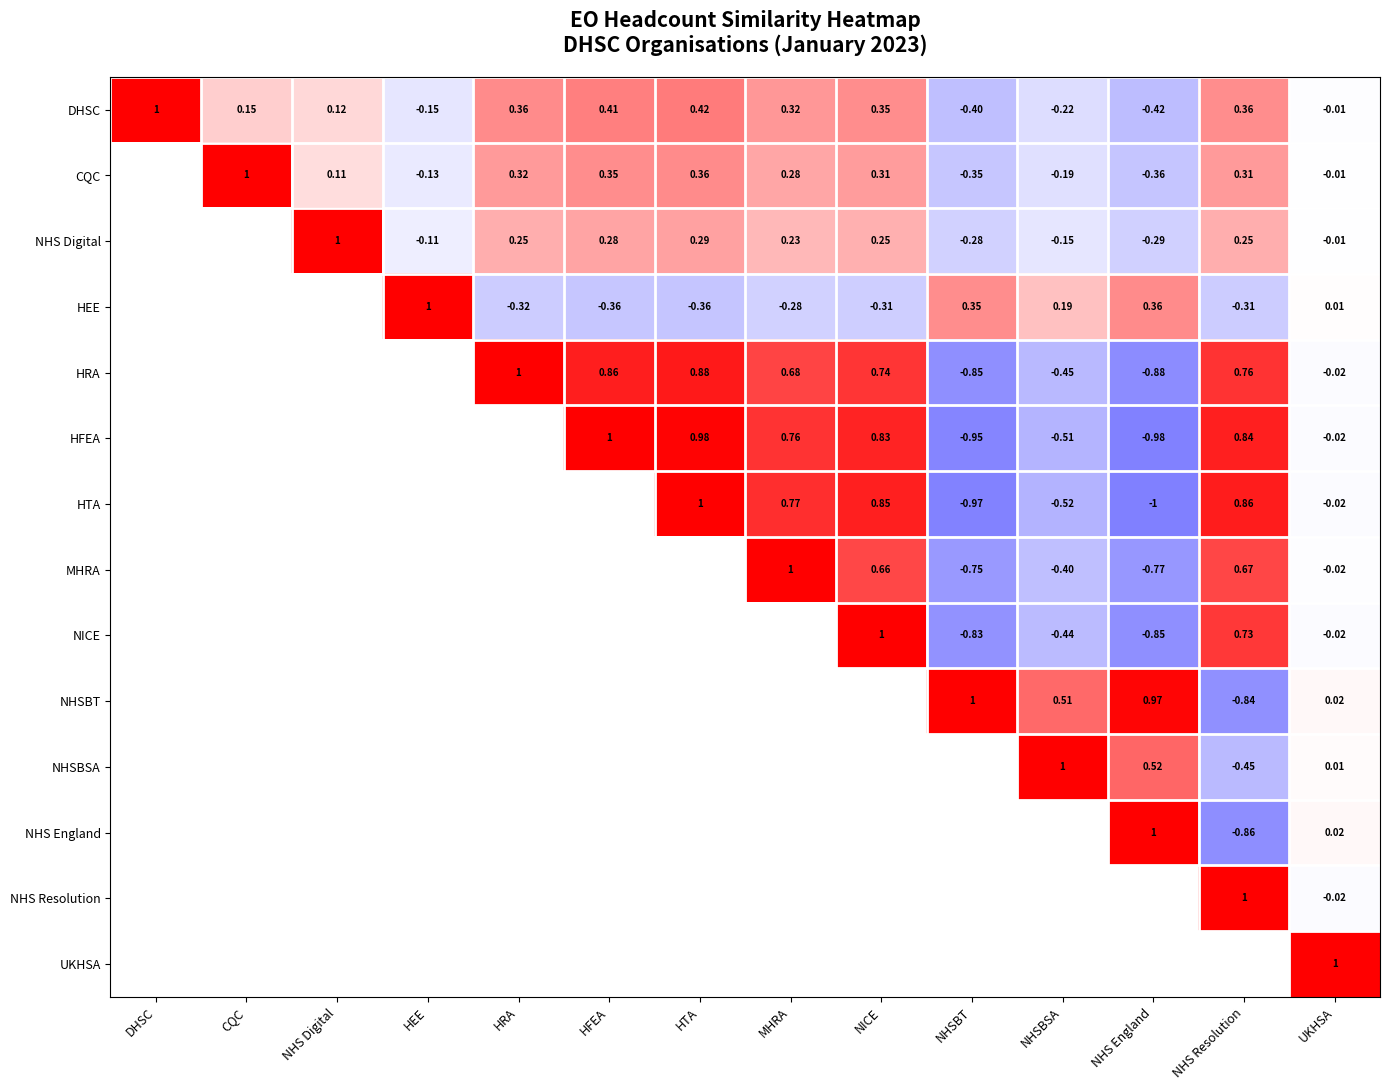

At which category does the chart reach its peak across all series?

DHSC